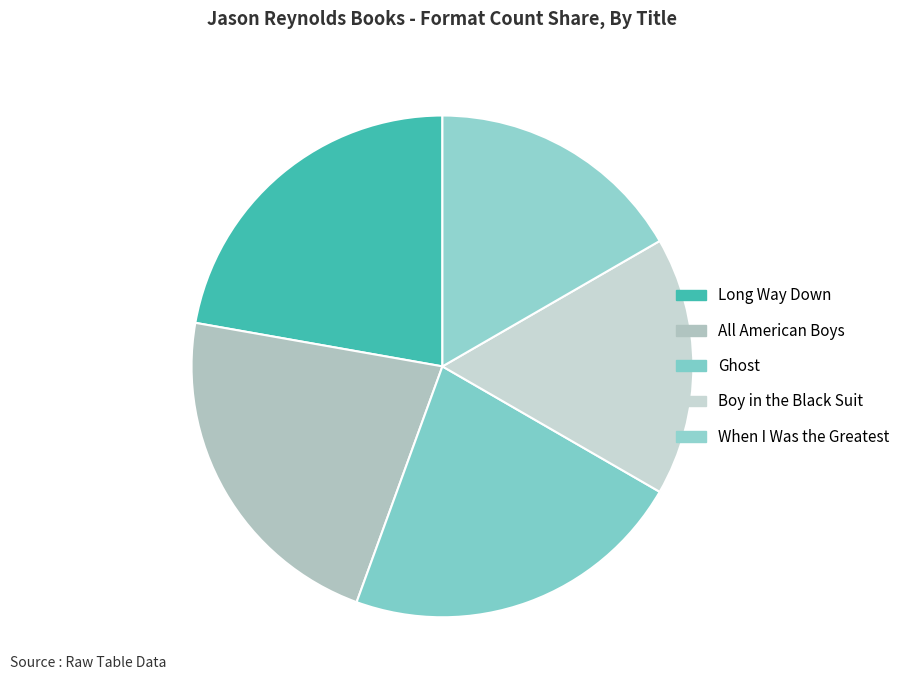

To the nearest percent, what is the combined percentage of Long Way Down and Ghost?

44%